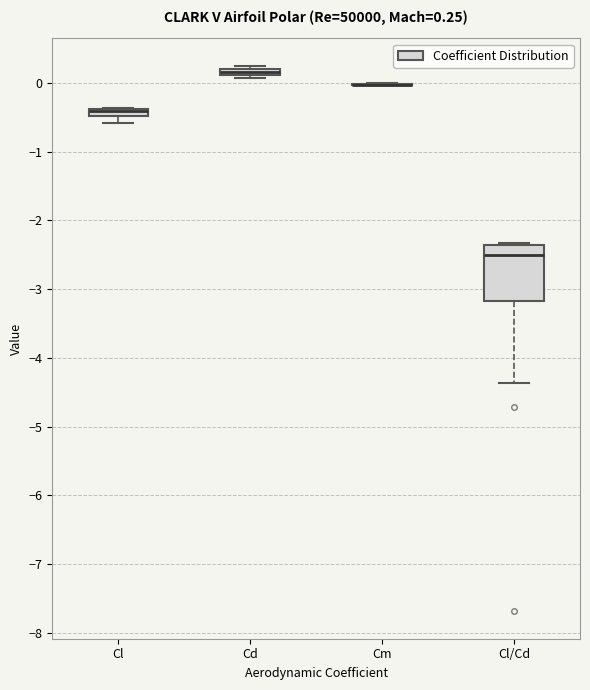

Which box is the tallest, from its lower edge to its upper edge?

Cl/Cd